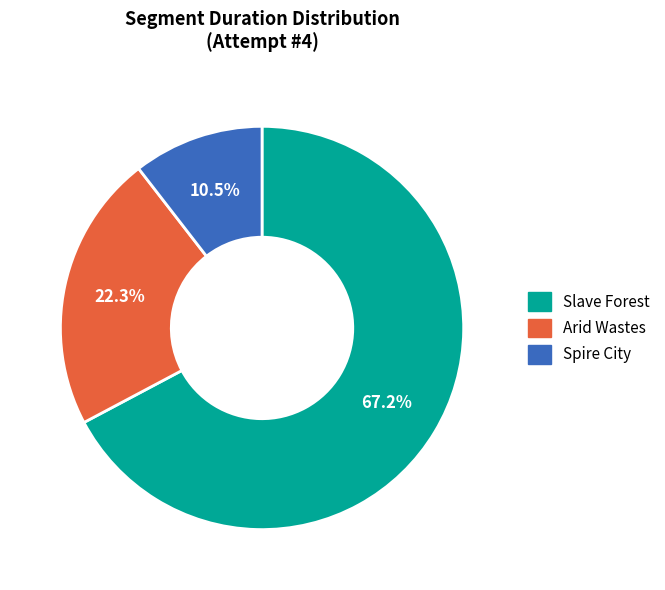

Which has a higher value, Arid Wastes or Slave Forest?

Slave Forest